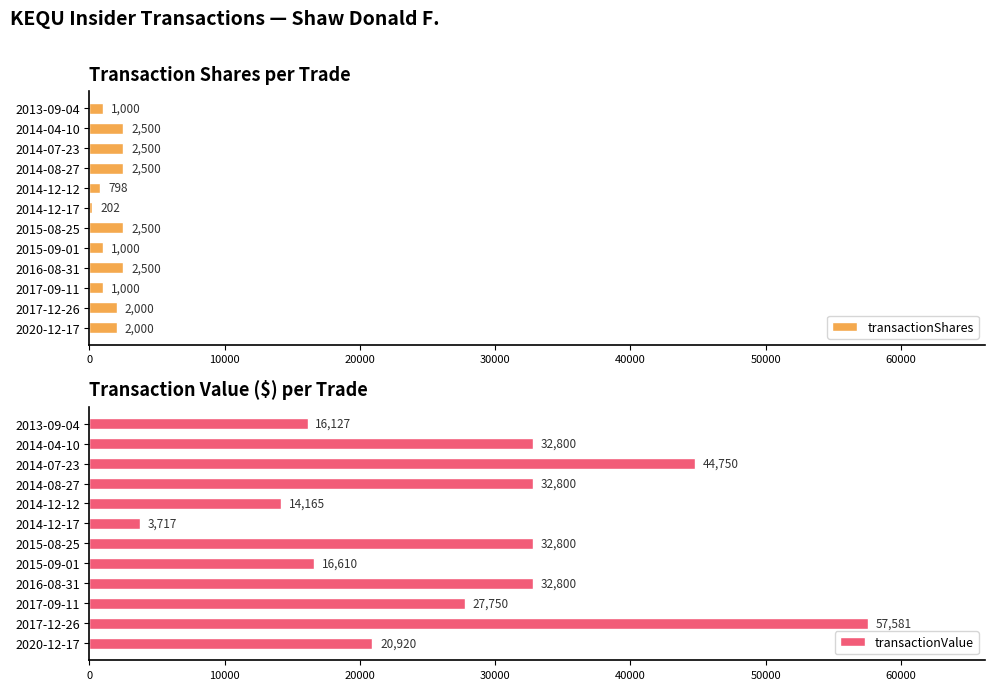

What is the minimum value shown in the chart?

202